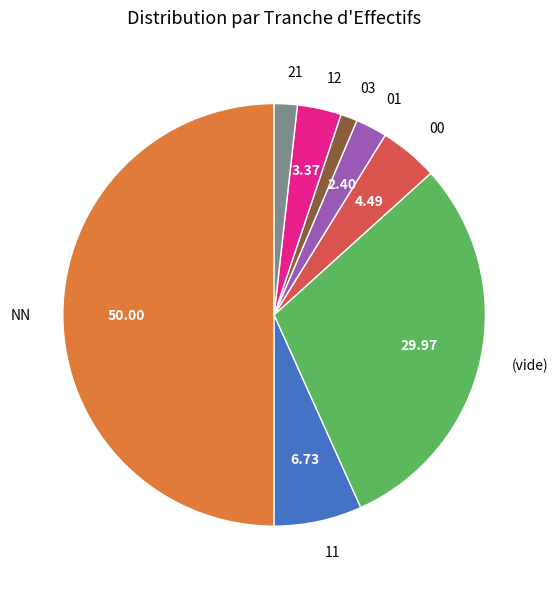

Which has a higher value, NN or 21?

NN